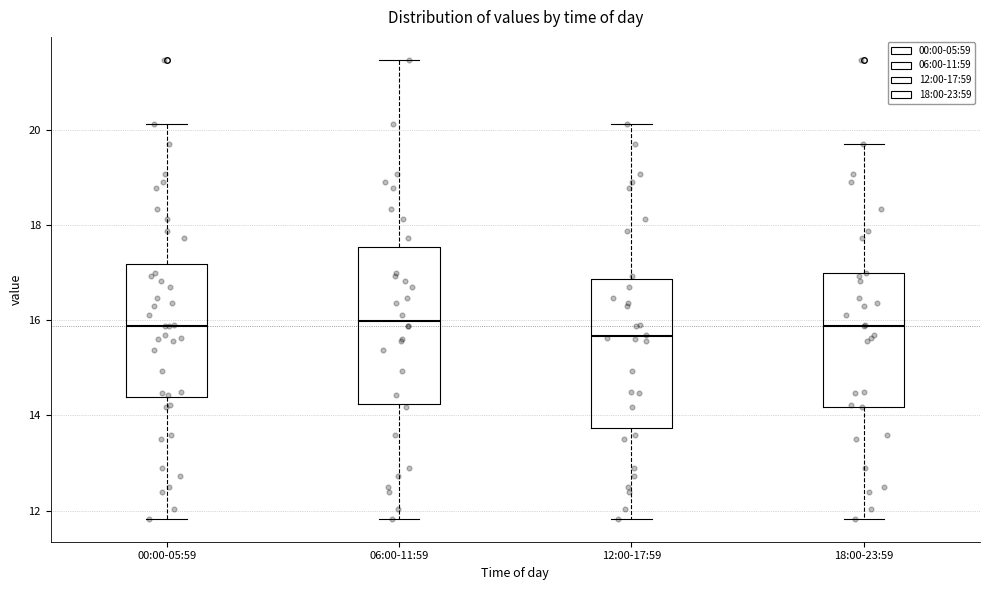

Reading left to right, transcribe this box plot: for each box, give where its median line is, the range the box spans, and where its two whiskers end, as read against the y-axis. The values are not printed on the chart, so give them approximately, as read against the axis.

00:00-05:59: median 15.8, box 14.4 to 17.2, whiskers 11.8 to 20.2
06:00-11:59: median 16.0, box 14.2 to 17.6, whiskers 11.8 to 21.4
12:00-17:59: median 15.6, box 13.8 to 16.8, whiskers 11.8 to 20.2
18:00-23:59: median 15.8, box 14.2 to 17.0, whiskers 11.8 to 19.8